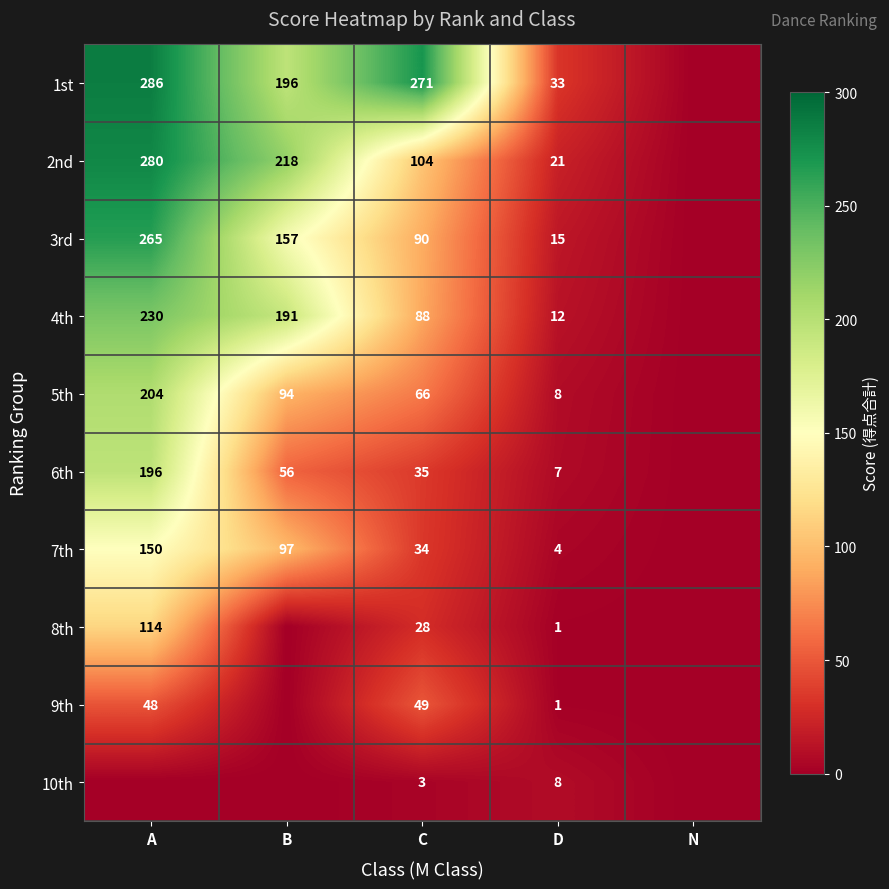

What is the difference between the 3rd values at B and D?

142